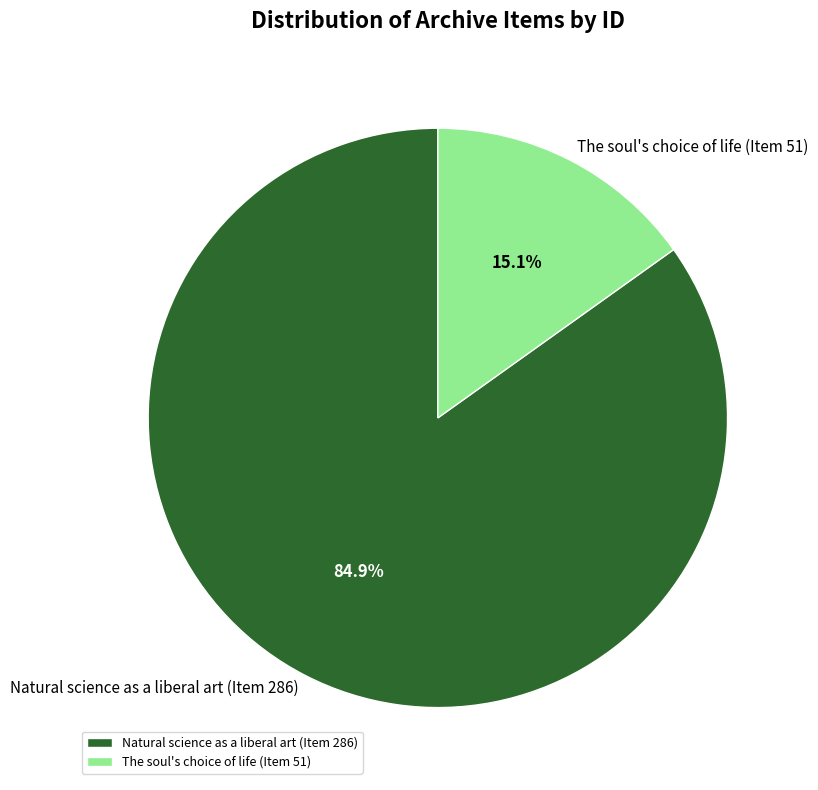

Which category has the smallest portion of the pie?

The soul's choice of life (Item 51)